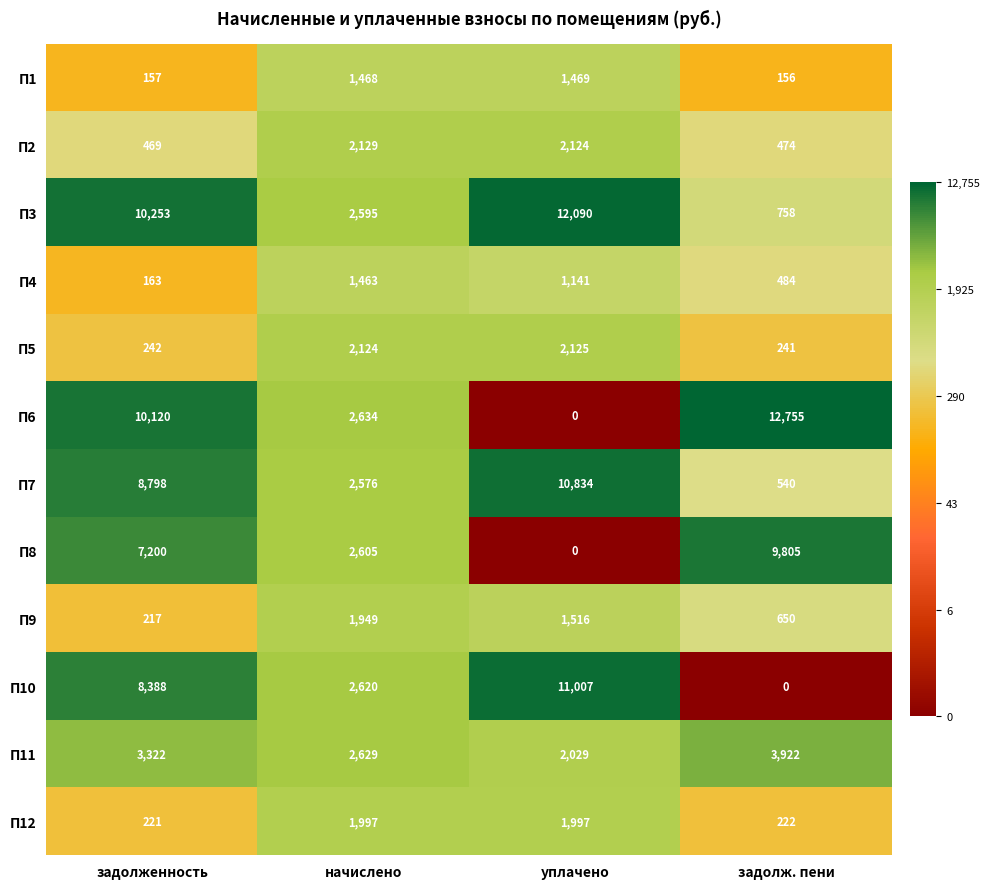

Which series changed the most between начислено and задолж. пени?

П6